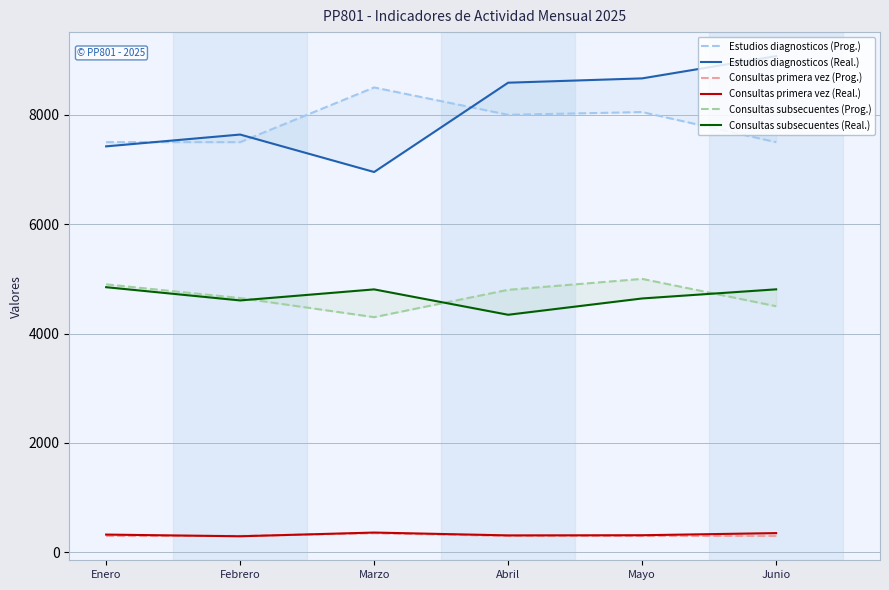

What is the maximum value shown in the chart?

9073